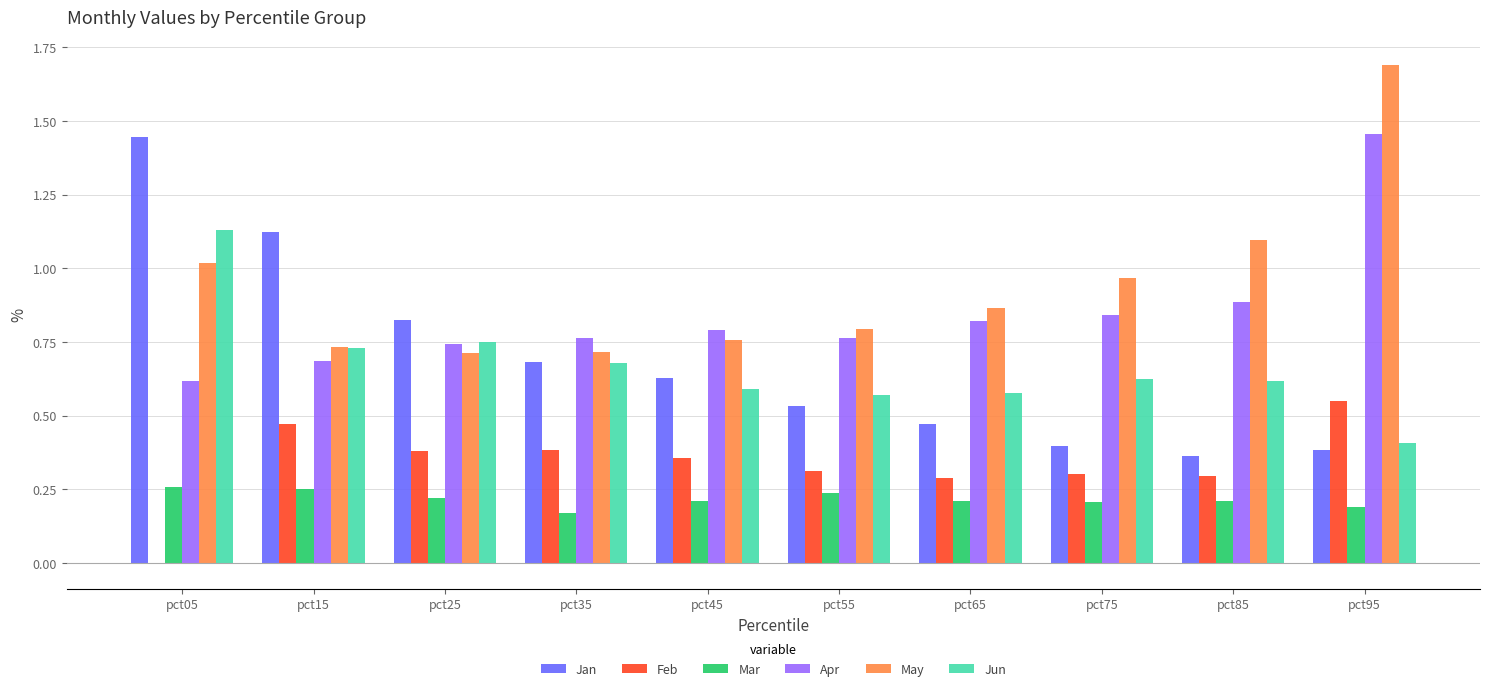

What is the greatest value displayed?

1.7